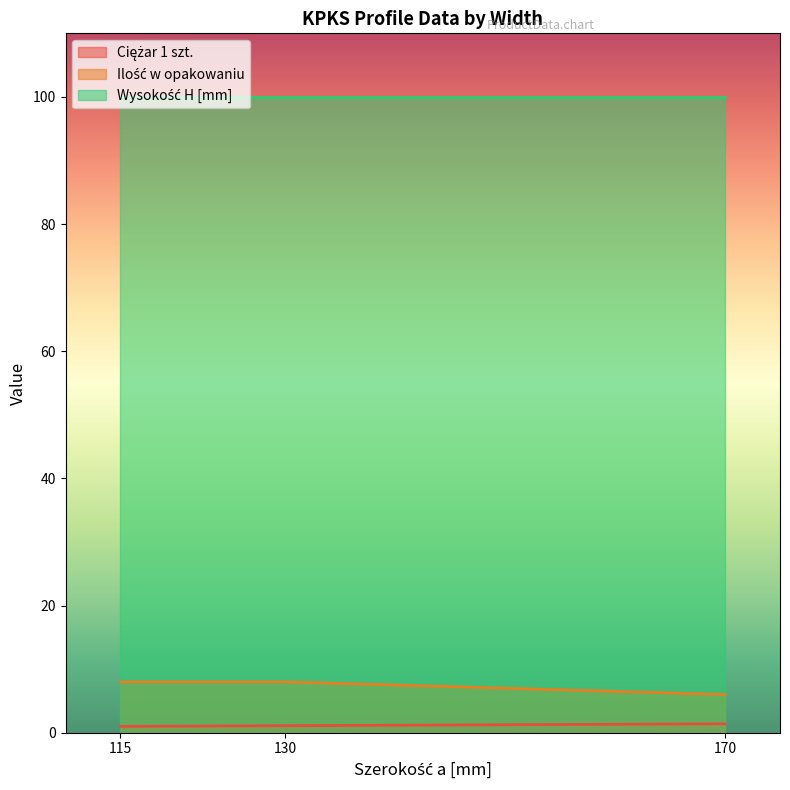

At which category is the sum across all series the highest?

130